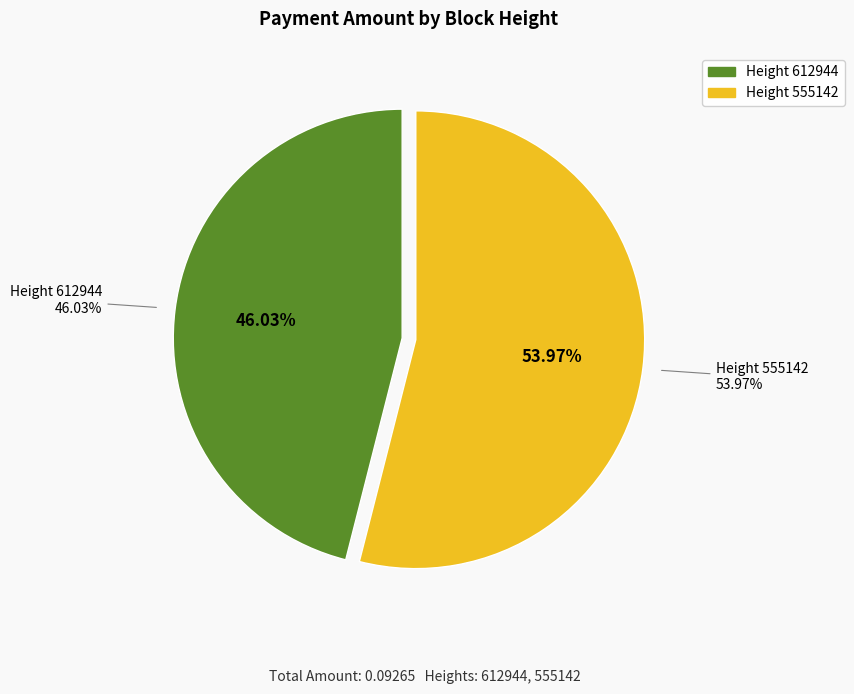

Which slice represents more than half of the pie?

555142